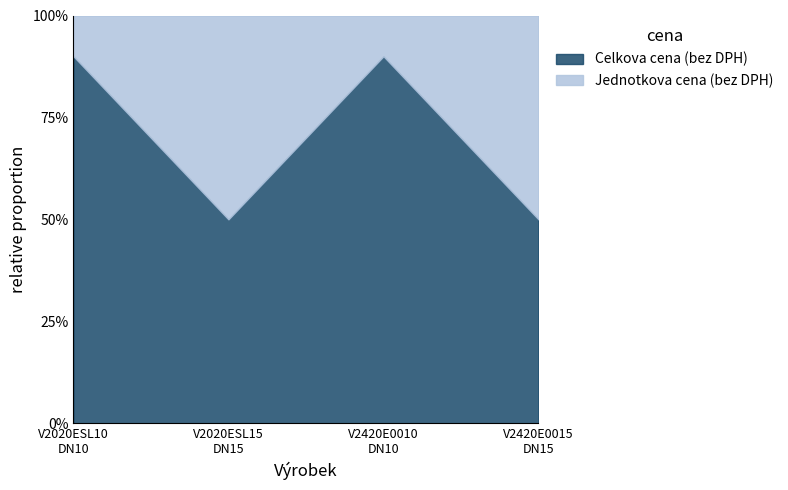

How many interior local valleys does the Jednotkova cena (bez DPH) series have?

1